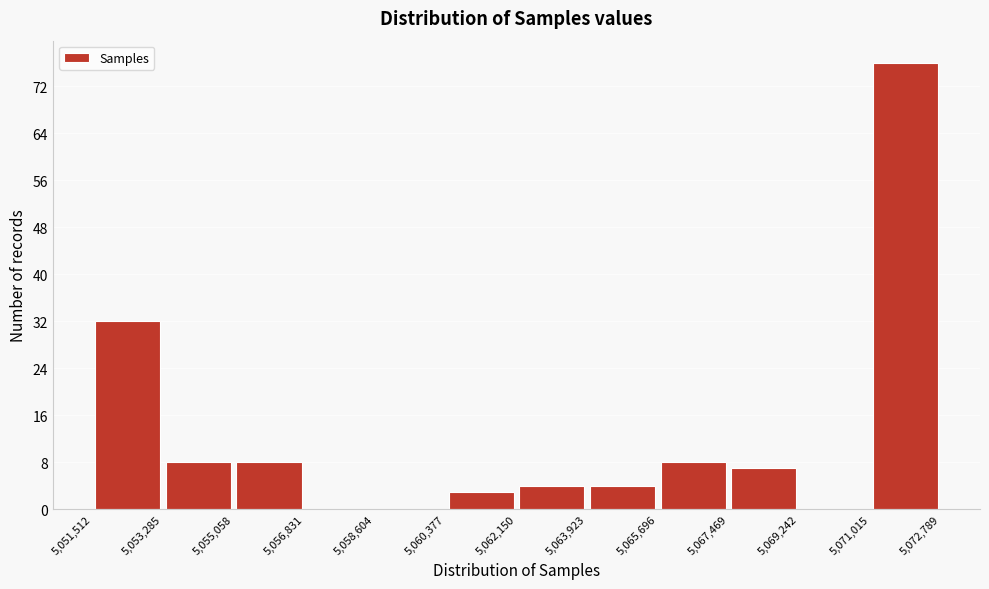

Reading left to right, transcribe this chart: for each bar, give the range it covers on the x-axis and its height. The values are not printed on the chart, so give them approximately, as read against the axis.

5,051,512 to 5,053,285: 32
5,053,285 to 5,055,058: 8
5,055,058 to 5,056,831: 8
5,056,831 to 5,058,604: 0
5,058,604 to 5,060,377: 0
5,060,377 to 5,062,150: 3
5,062,150 to 5,063,923: 4
5,063,923 to 5,065,696: 4
5,065,696 to 5,067,469: 8
5,067,469 to 5,069,242: 7
5,069,242 to 5,071,015: 0
5,071,015 to 5,072,789: 76